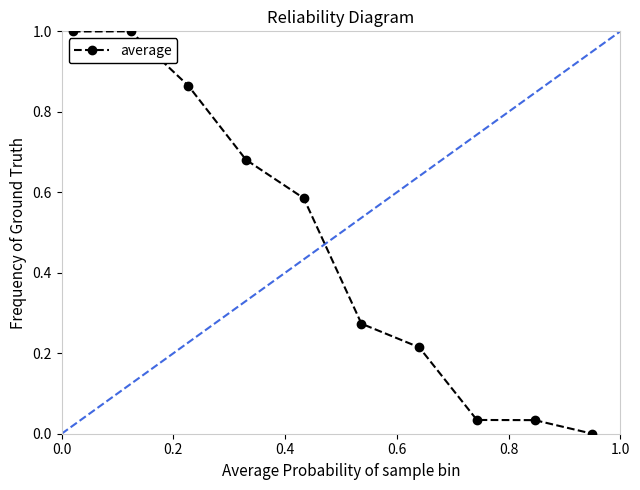

What is the difference between the maximum and minimum values?

1.0